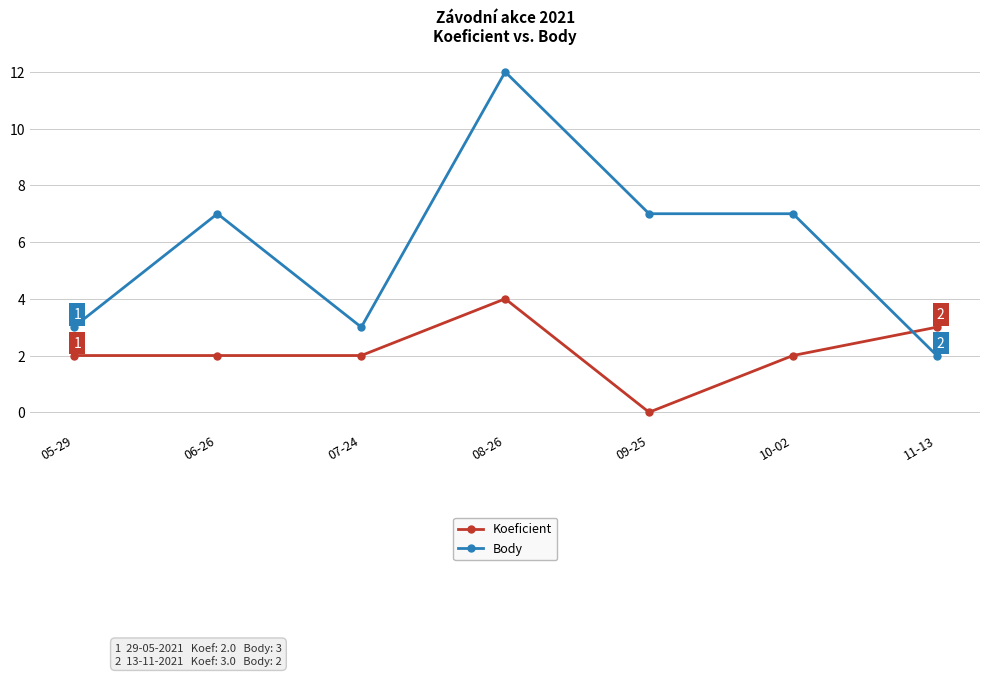

Rank the series at 09-25 from lowest to highest value.

Koeficient, Body